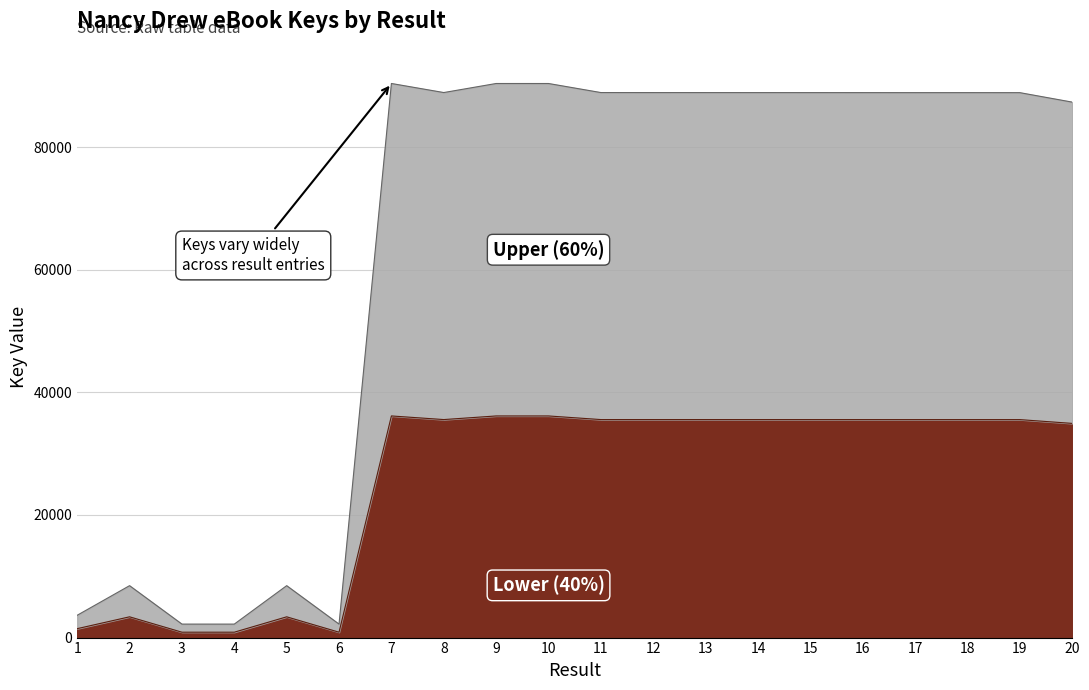

Between 6 and 1, which is larger?

1